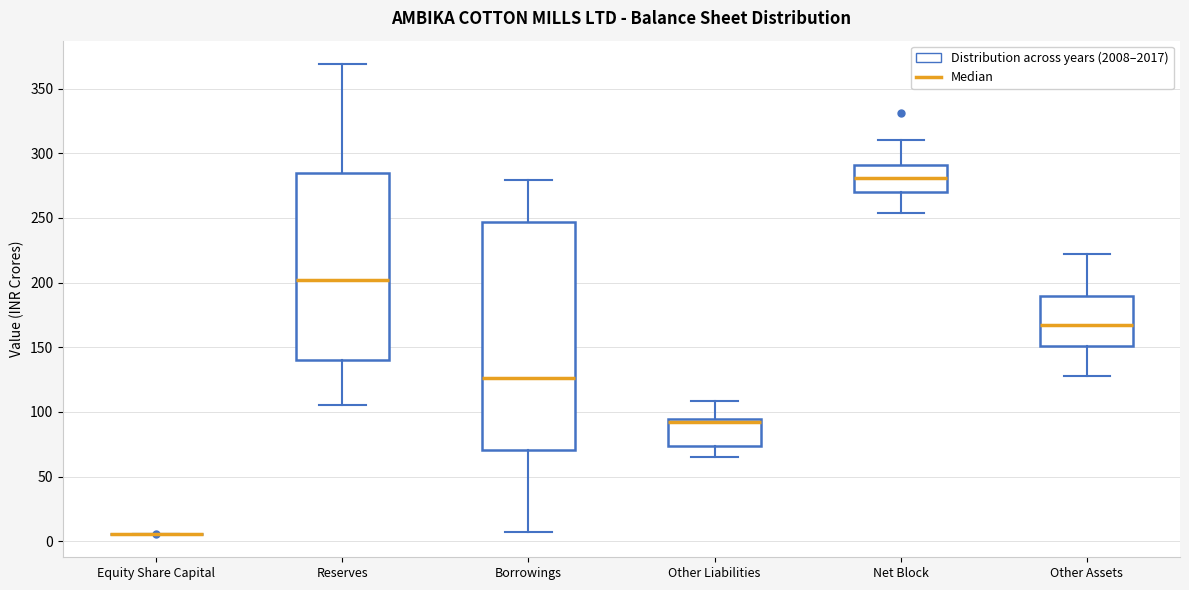

Reading left to right, read every box against the y-axis: the position of its median line, the range the box covers, and the ends of its whiskers. The values are not printed on the chart, so give them approximately, as read against the axis.

Equity Share Capital: box collapsed to a line at 5, whiskers 5 to 5
Reserves: median 200, box 140 to 285, whiskers 105 to 370
Borrowings: median 125, box 70 to 245, whiskers 5 to 280
Other Liabilities: median 90, box 75 to 95, whiskers 65 to 110
Net Block: median 280, box 270 to 290, whiskers 255 to 310
Other Assets: median 165, box 150 to 190, whiskers 130 to 220